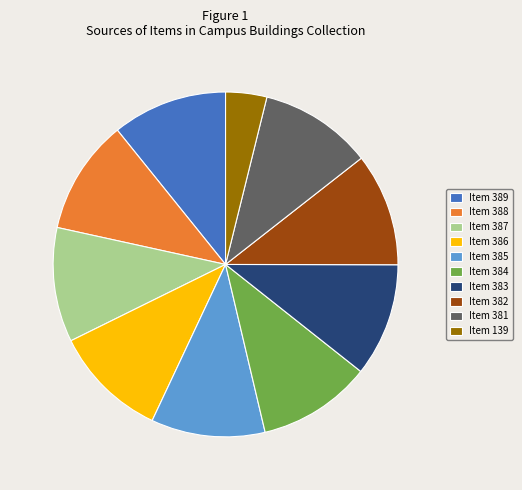

Is it true that Item 389 is 6% of the pie?

False